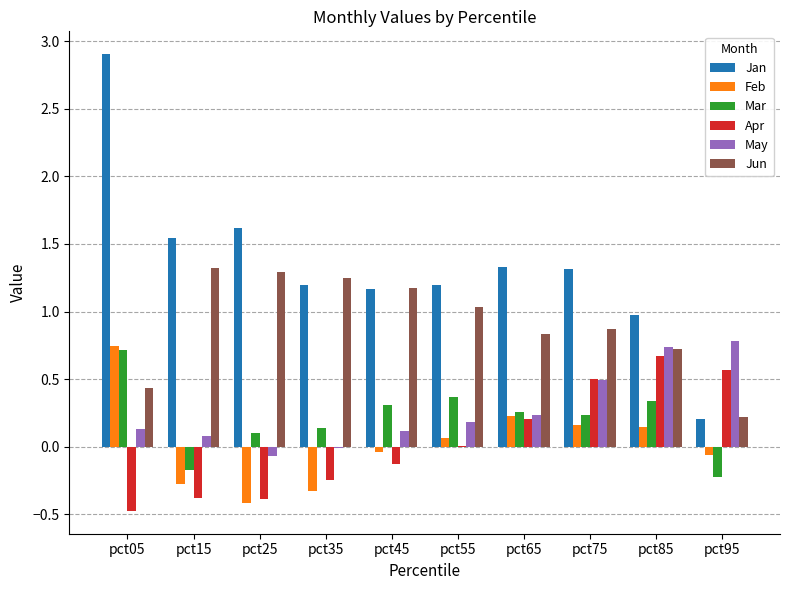

What is the total value across all series at pct45?

2.6